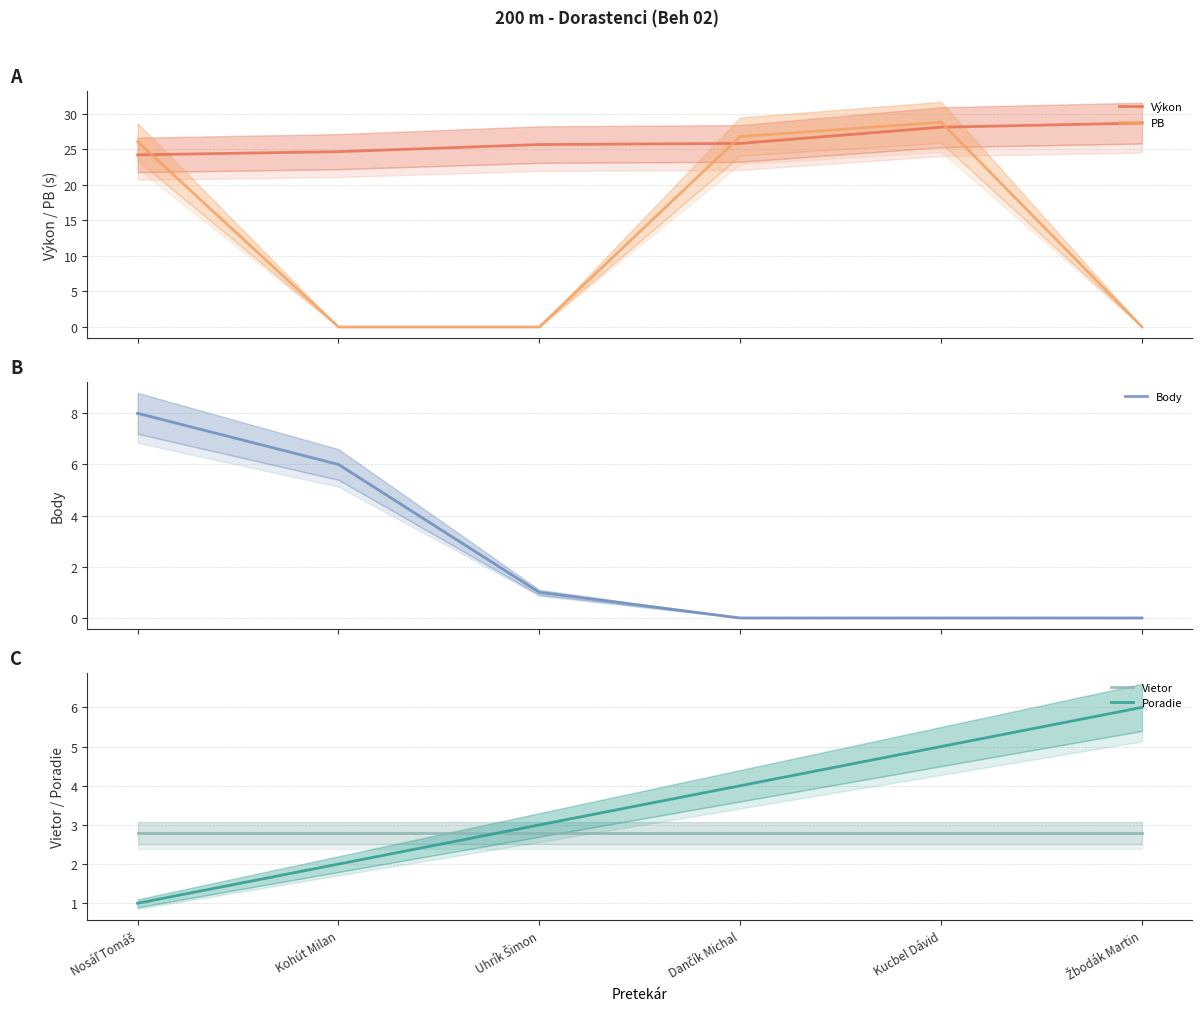

Which has a higher value, Nosáľ Tomáš or Dančík Michal?

Dančík Michal